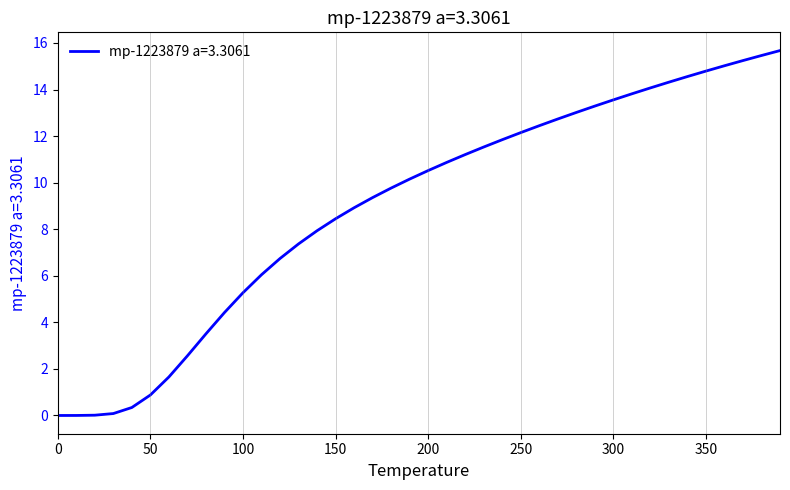

How many lines are shown in the chart?

1